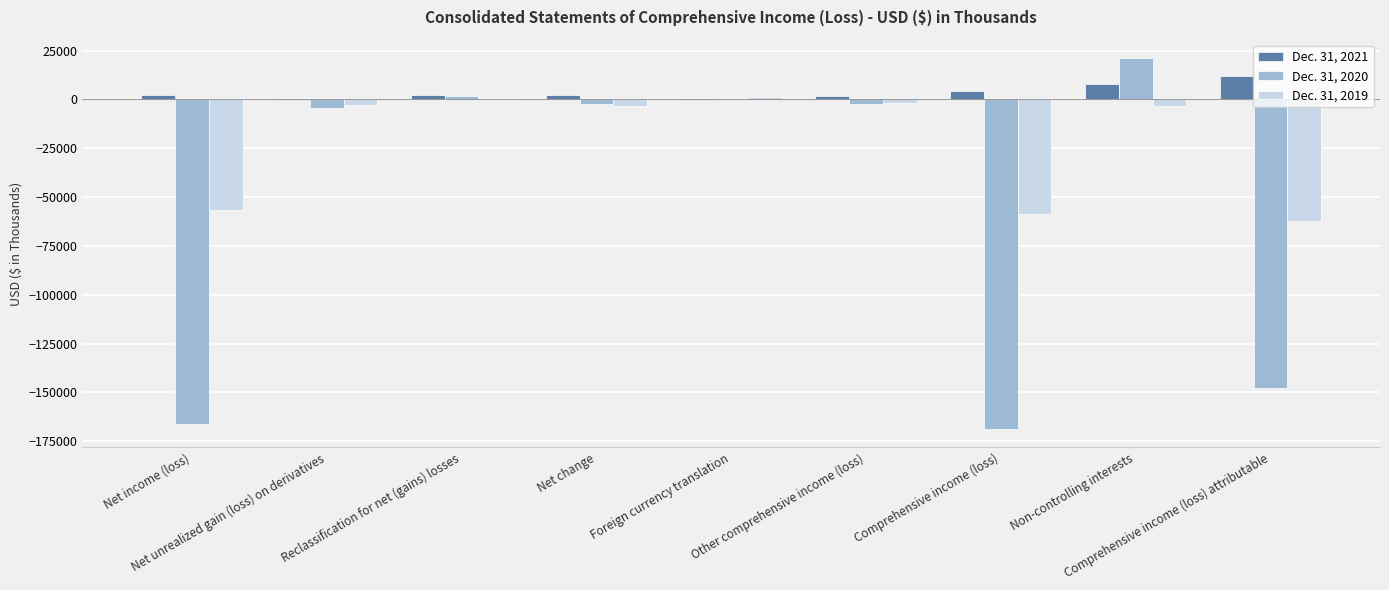

What is the greatest value displayed?

21064